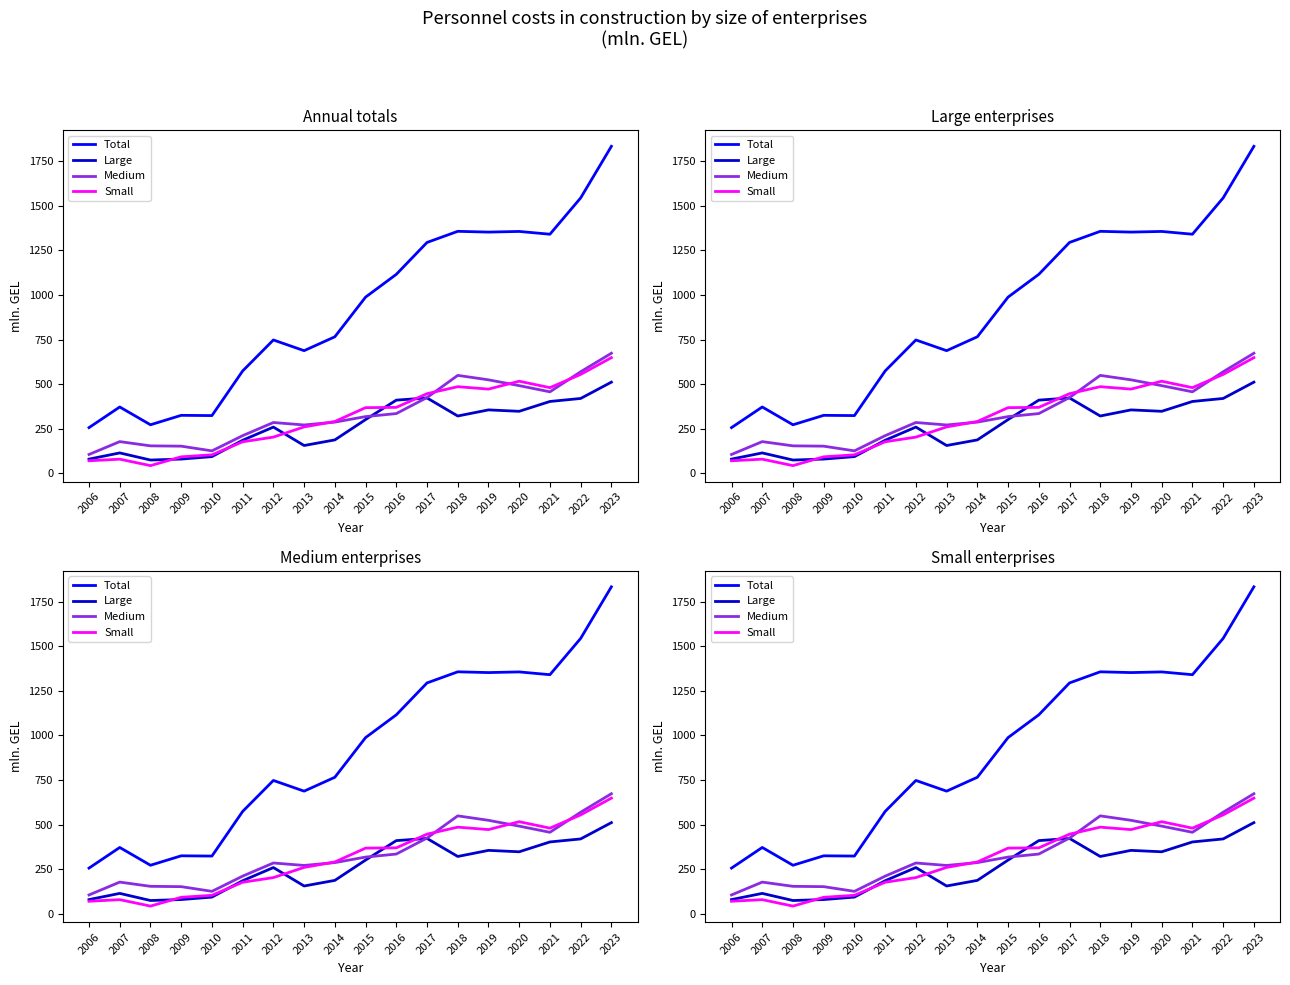

Which series has the largest total across all categories?

Total